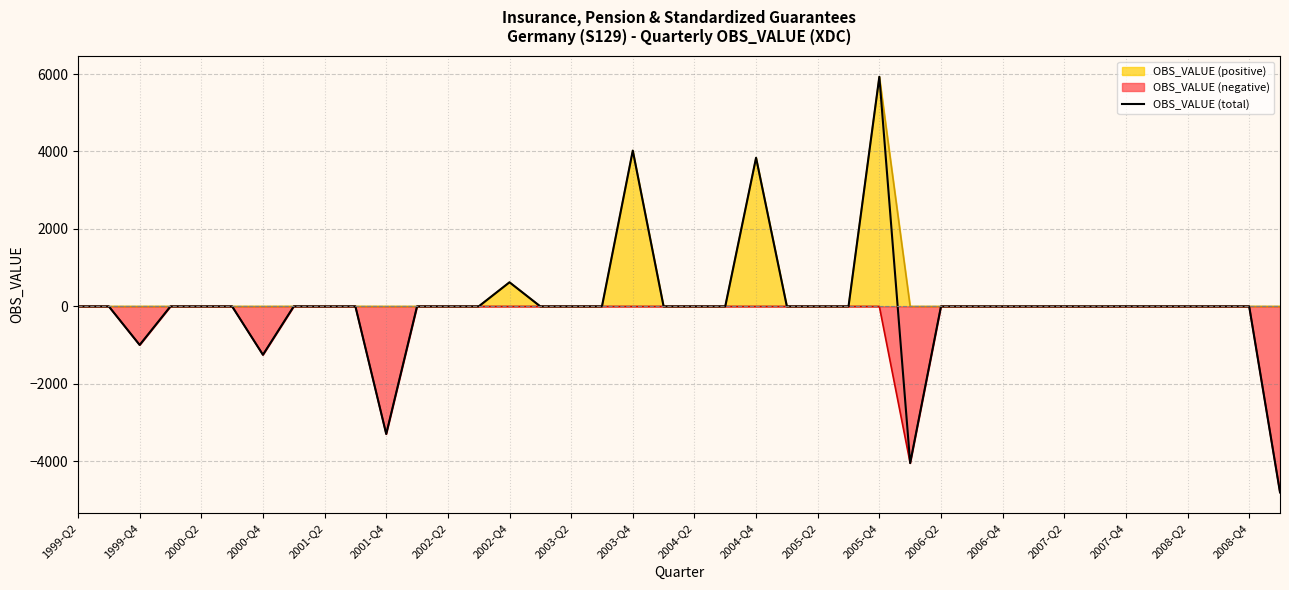

True or false: there are more than 0 points higher than both neighbors.

True